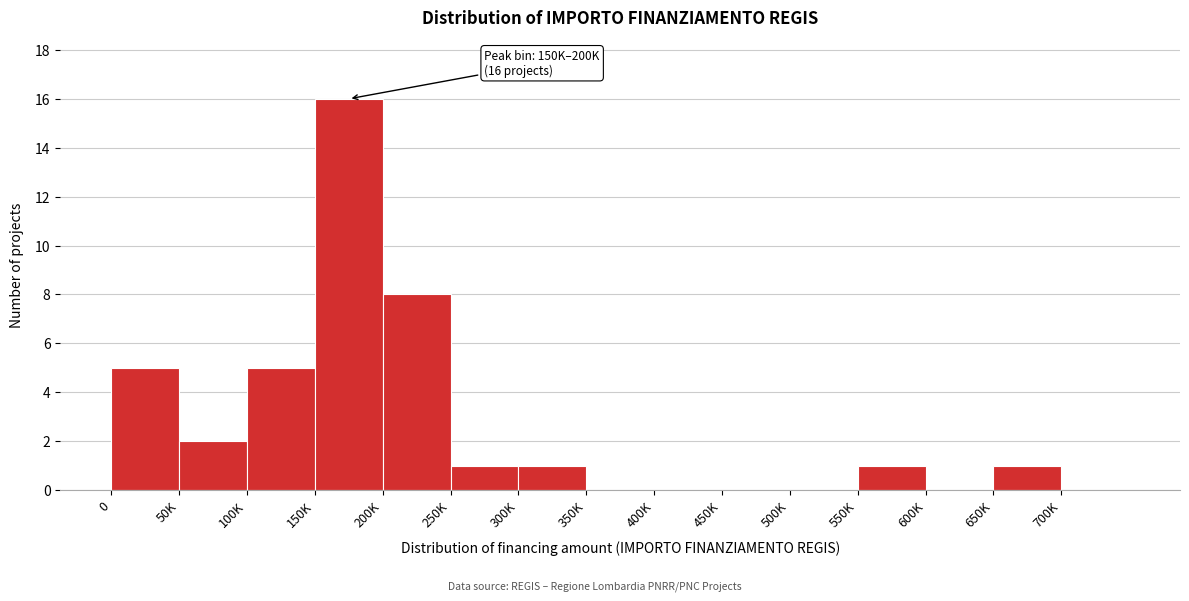

Reading left to right, transcribe all the data shown in this chart.

0=5	50K=2	100K=5	150K=16	200K=8	250K=1	300K=1	350K=0	400K=0	450K=0	500K=0	550K=1	600K=0	650K=1	700K=0